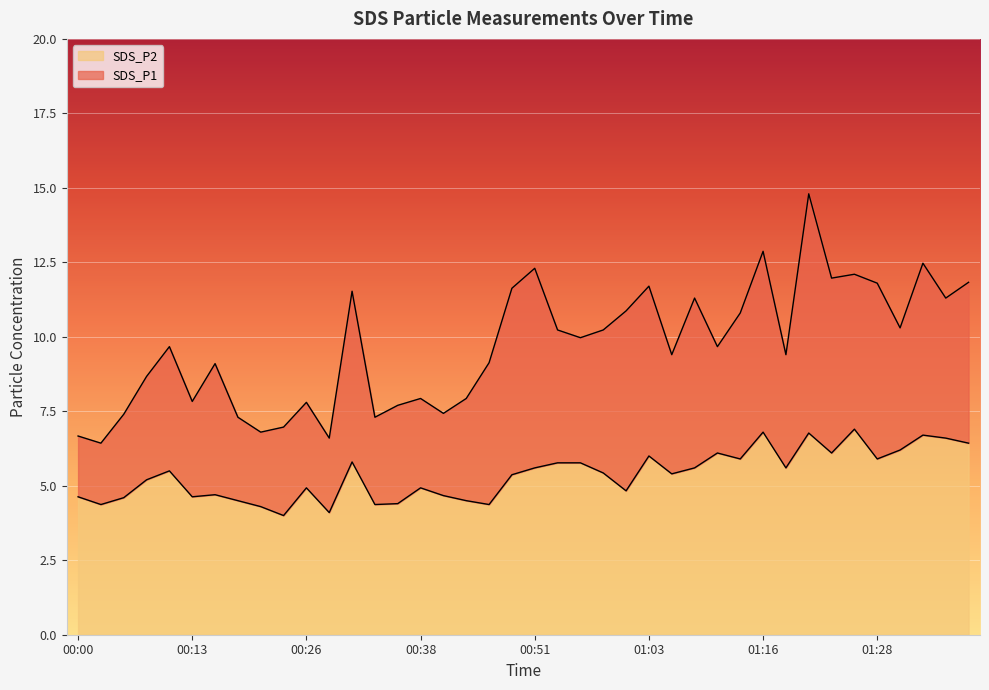

What is the difference between the maximum and minimum values in the SDS_P1 series?

8.4